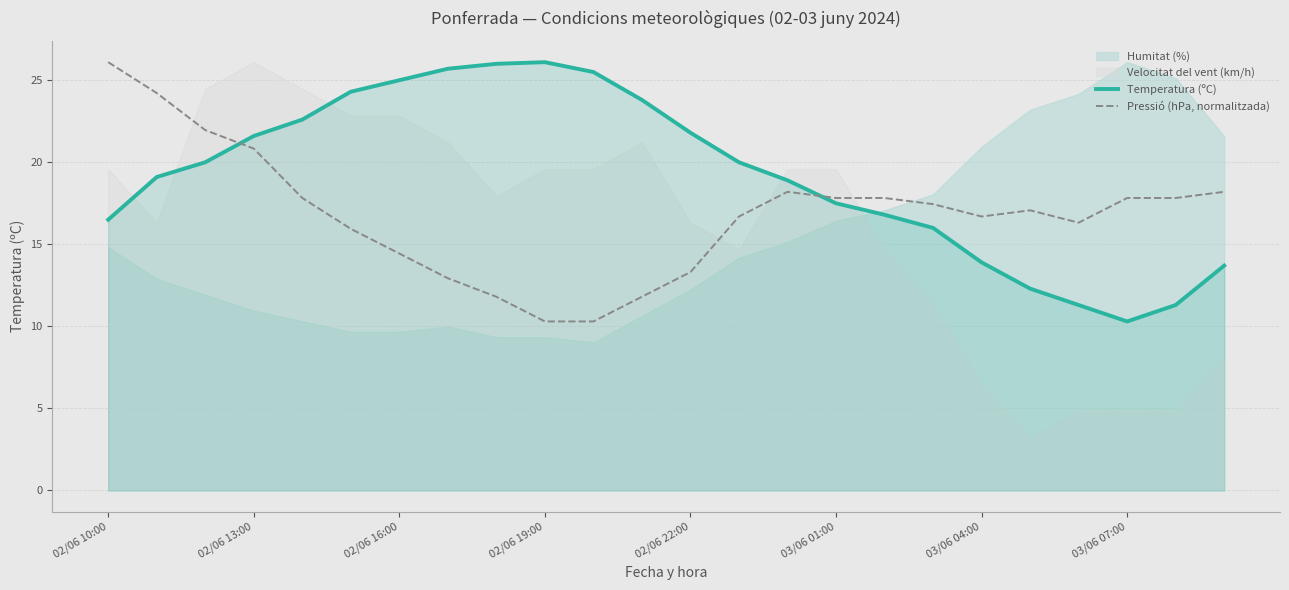

How many values in the Temperatura (ºC) series are below 20?

12